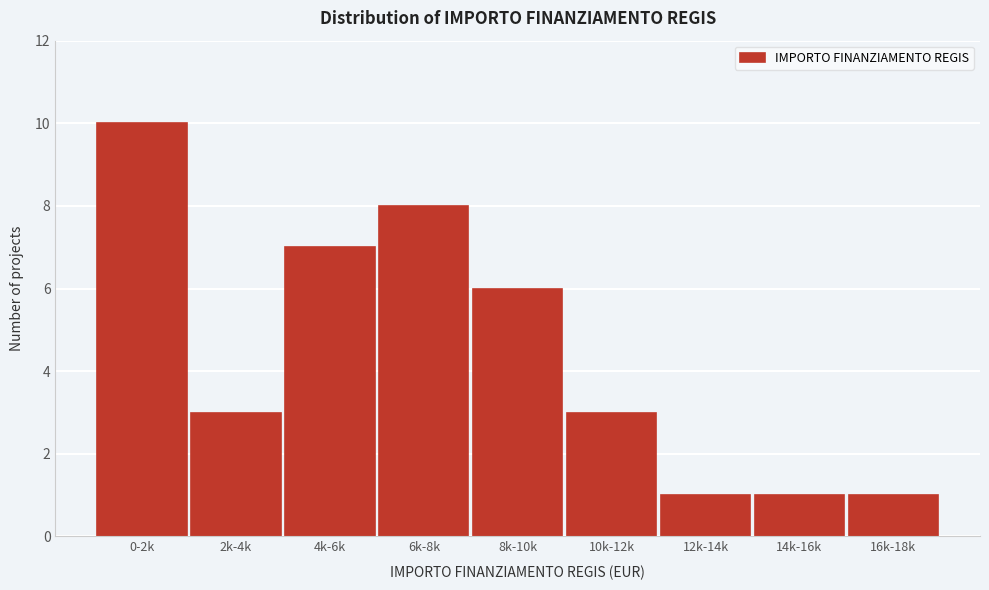

Reading left to right, transcribe all the data shown in this chart.

0-2k=10	2k-4k=3	4k-6k=7	6k-8k=8	8k-10k=6	10k-12k=3	12k-14k=1	14k-16k=1	16k-18k=1